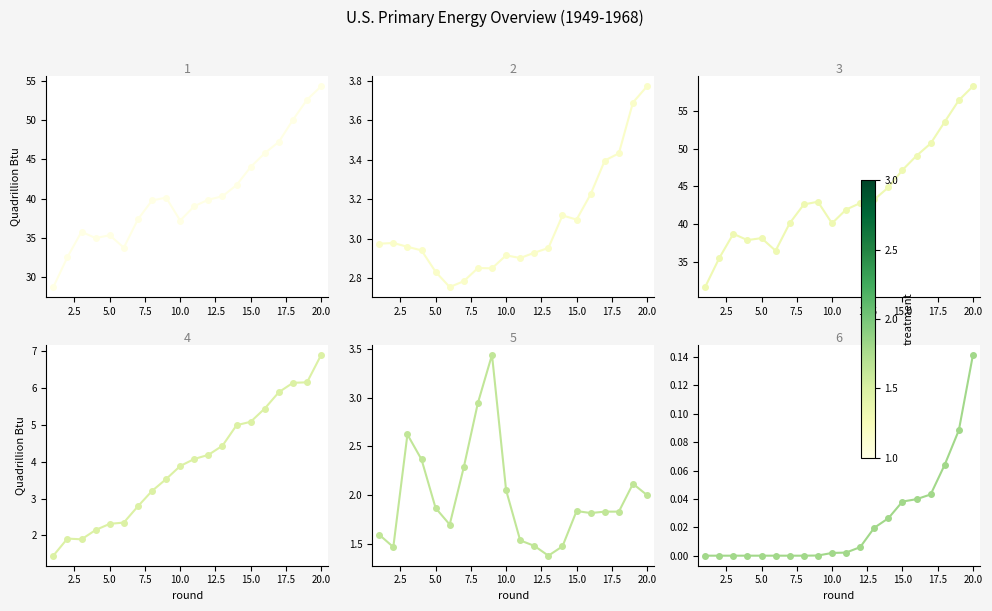

What is the difference between the maximum and minimum values in the Total Primary Energy Production series?

26.5